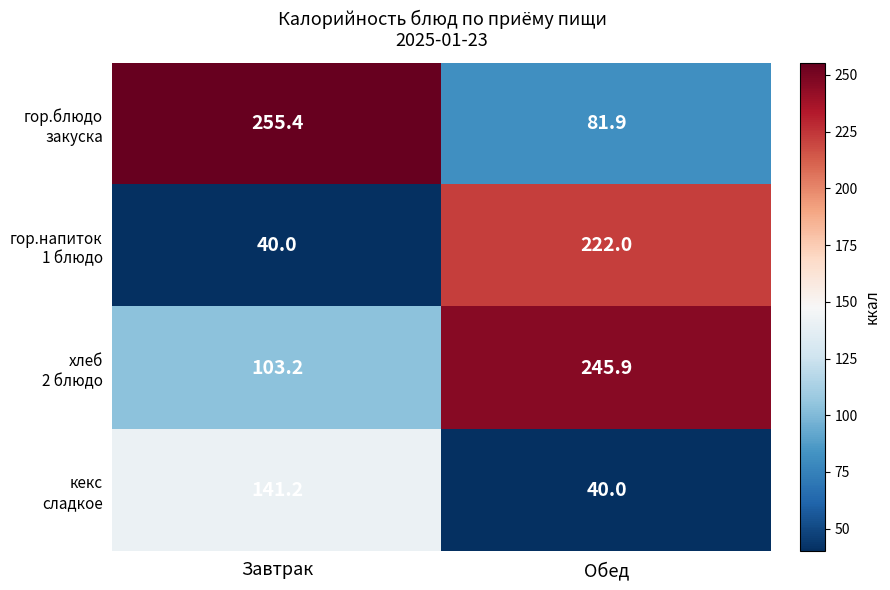

At which category is the sum across all series the highest?

Обед